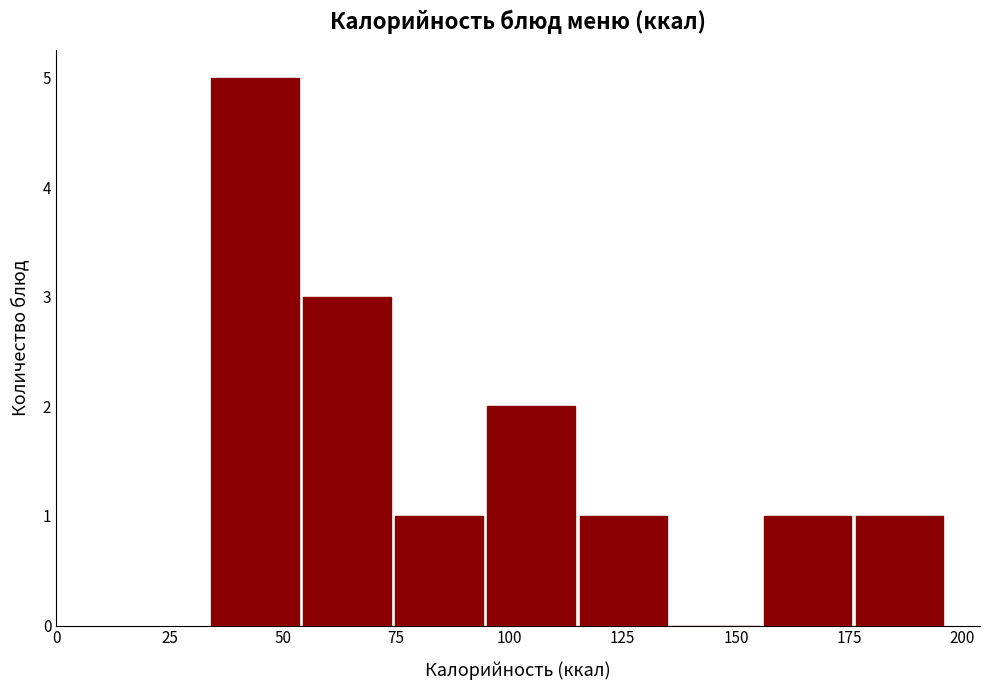

Reading left to right, list every bar in this chart as the range it spans on the x-axis followed by its height. Neither the bar edges nor the heights are printed on the chart, so give them approximately, as read against the axes.

35 to 55: 5
55 to 75: 3
75 to 95: 1
95 to 115: 2
115 to 135: 1
135 to 155: 0
155 to 175: 1
175 to 195: 1